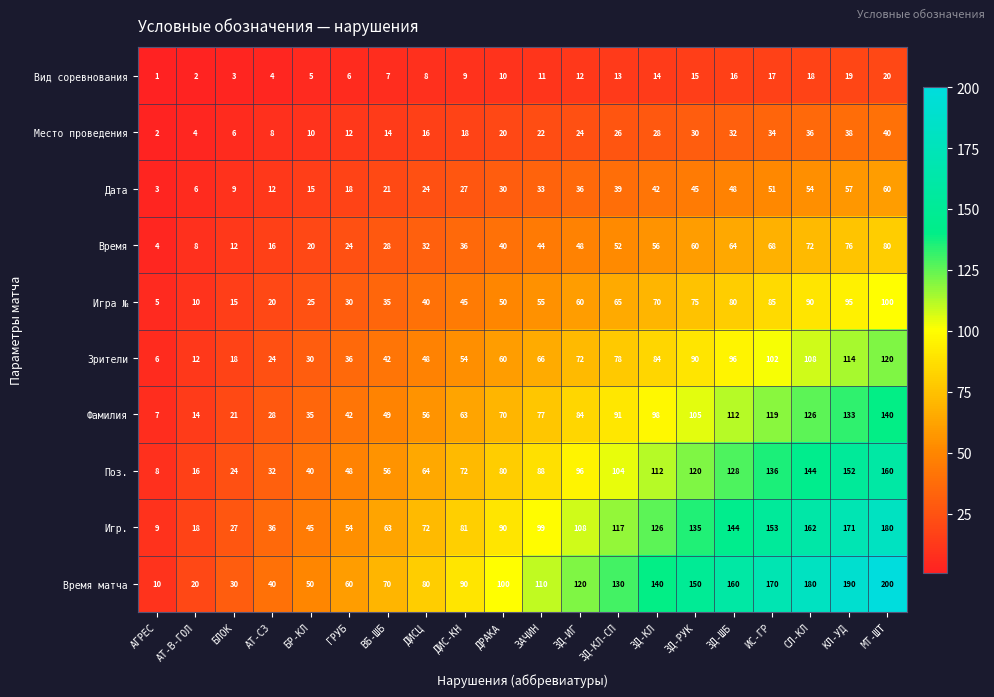

Is it true that Игра № equals 20 at ГРУБ?

False